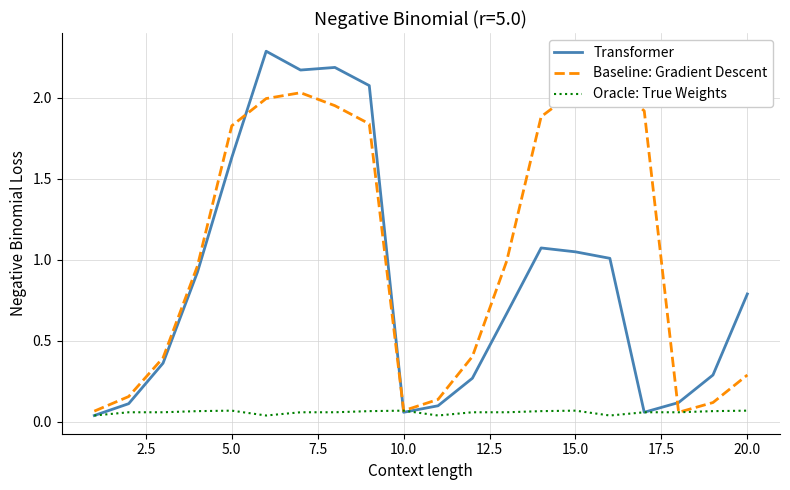

How many times do Baseline: Gradient Descent and Transformer cross each other?

3